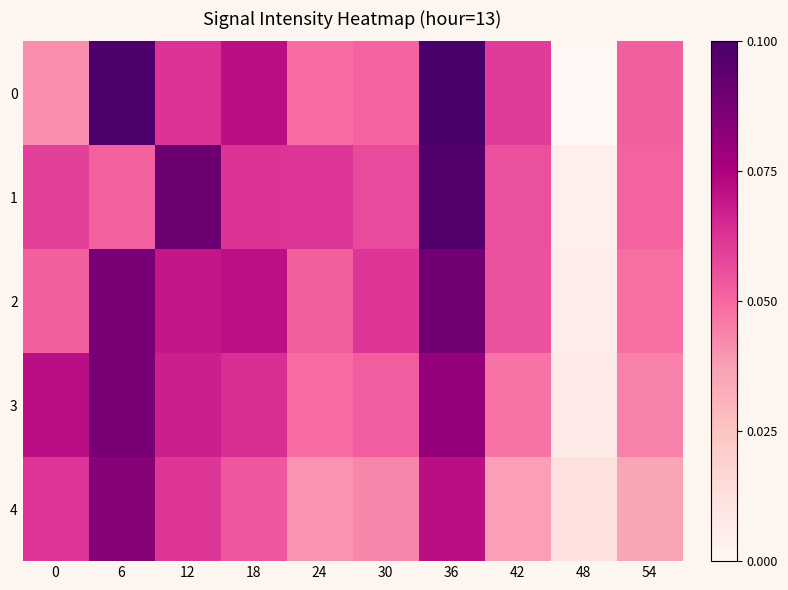

What is the difference between the highest and lowest values at 48?

0.1